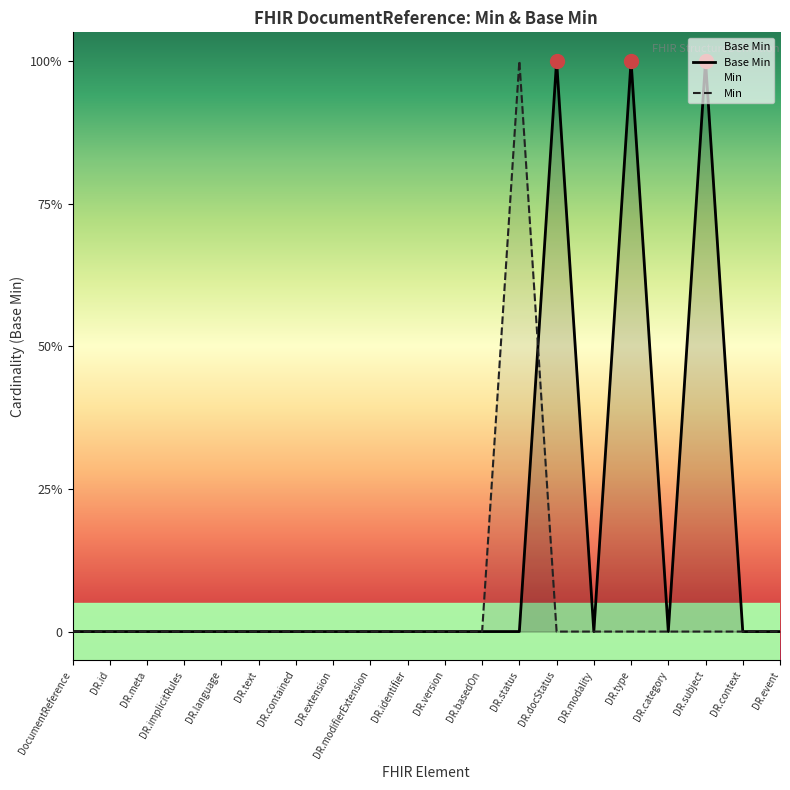

Between DR.subject and DR.version, which is larger?

DR.subject